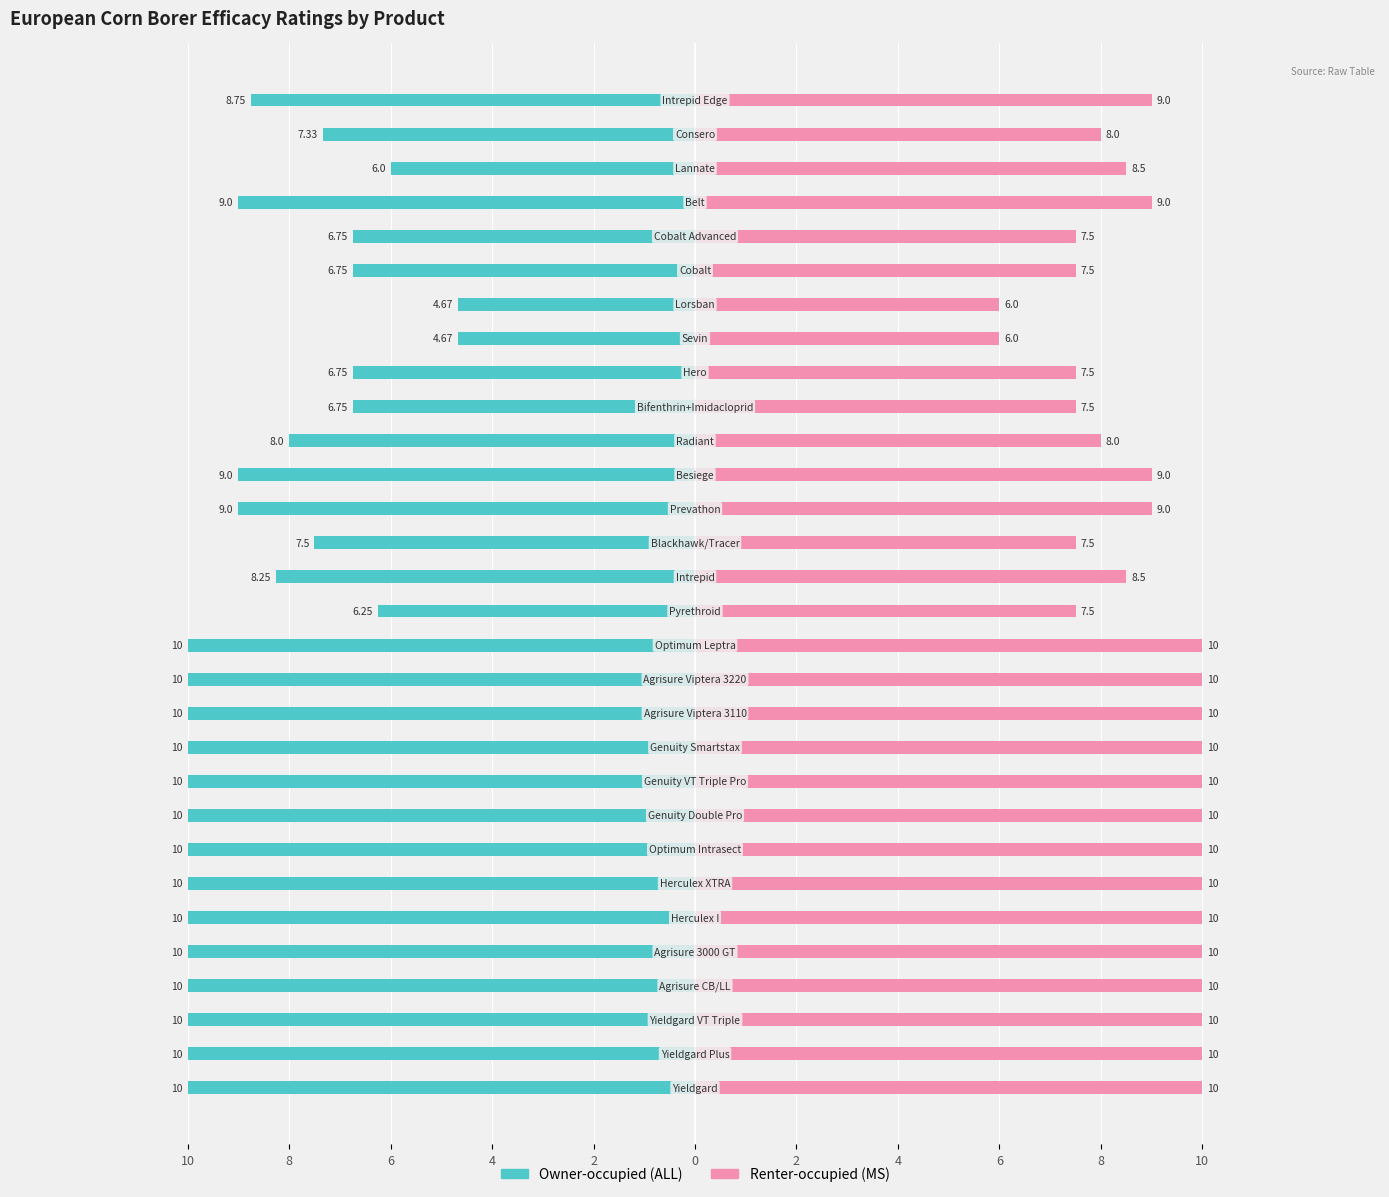

What is the value of the Owner-occupied (ALL) bar at the 21st from the left?

-6.8